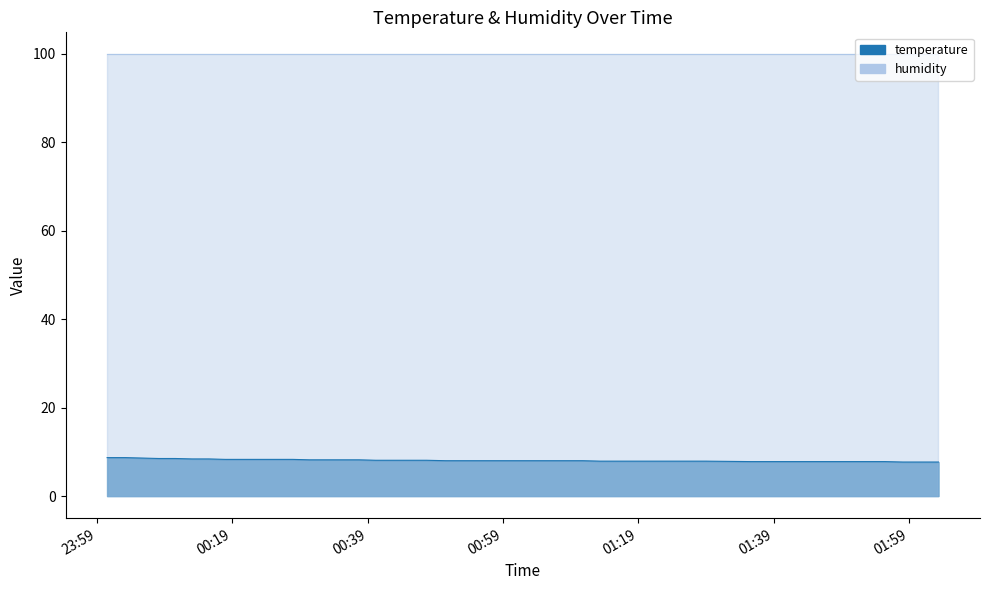

How many data points does each series have?

40